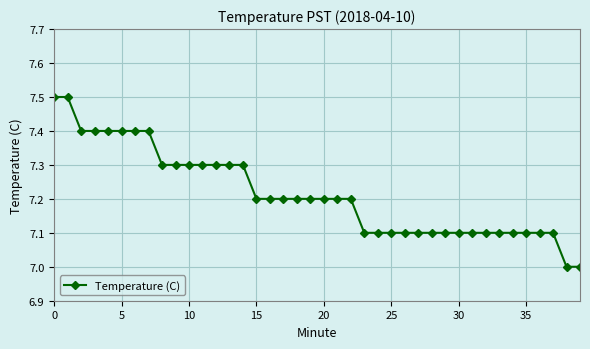

Does the chart have visible grid lines?

Yes